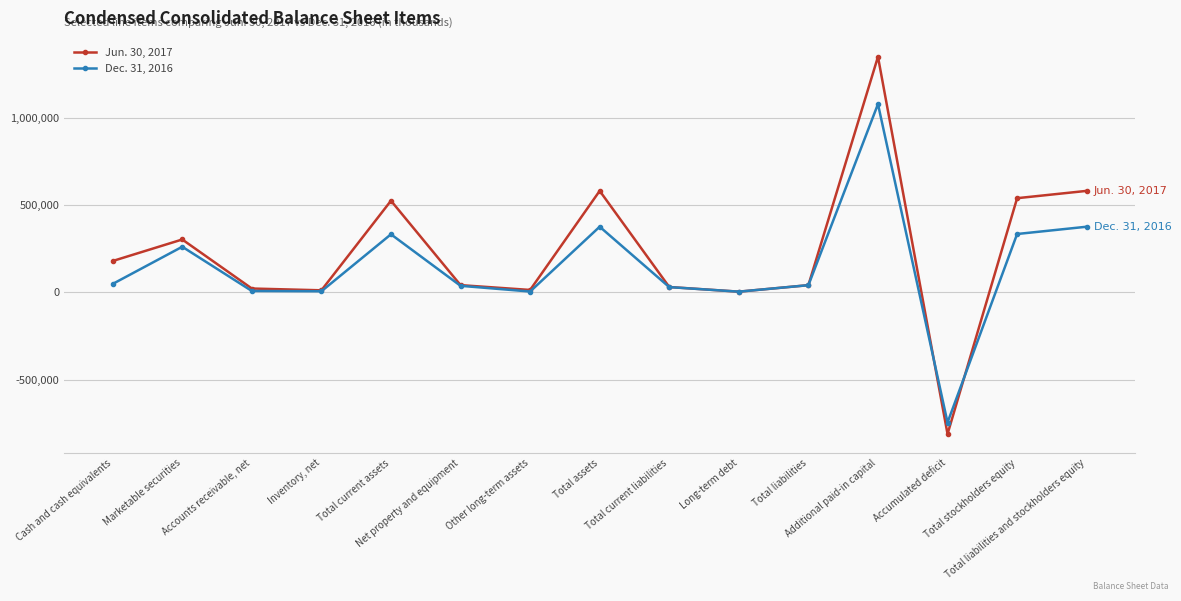

Which series changed the most between Cash and cash equivalents and Total liabilities and stockholders equity?

Jun. 30, 2017